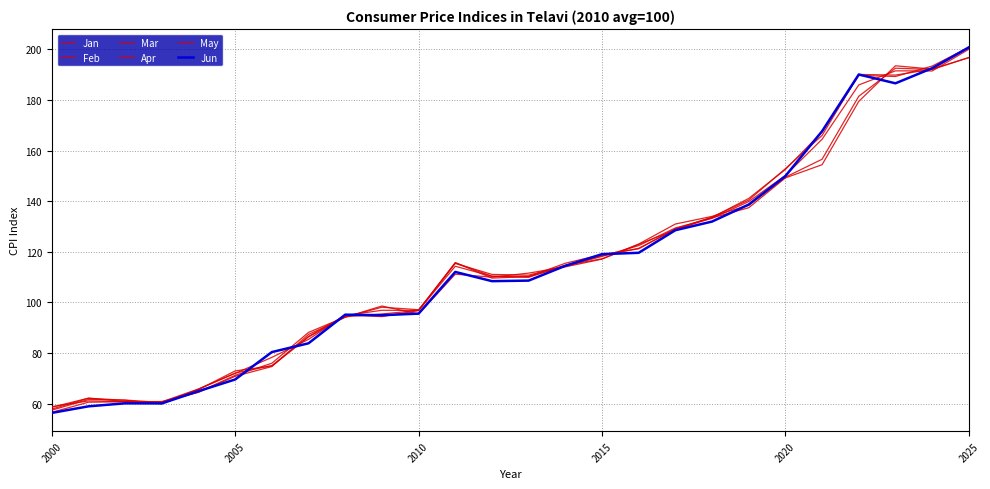

Does the chart display data point markers on the line(s)?

No